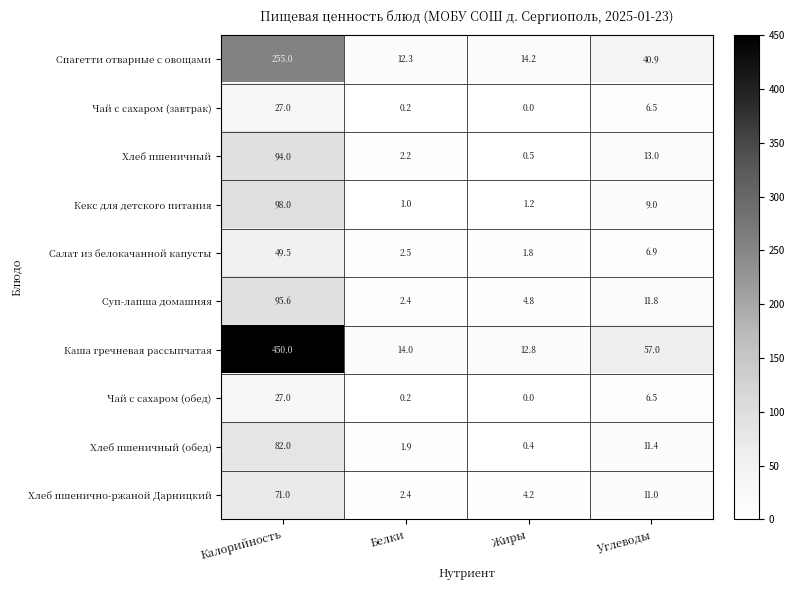

Which series has the largest range (max minus min)?

Каша гречневая рассыпчатая